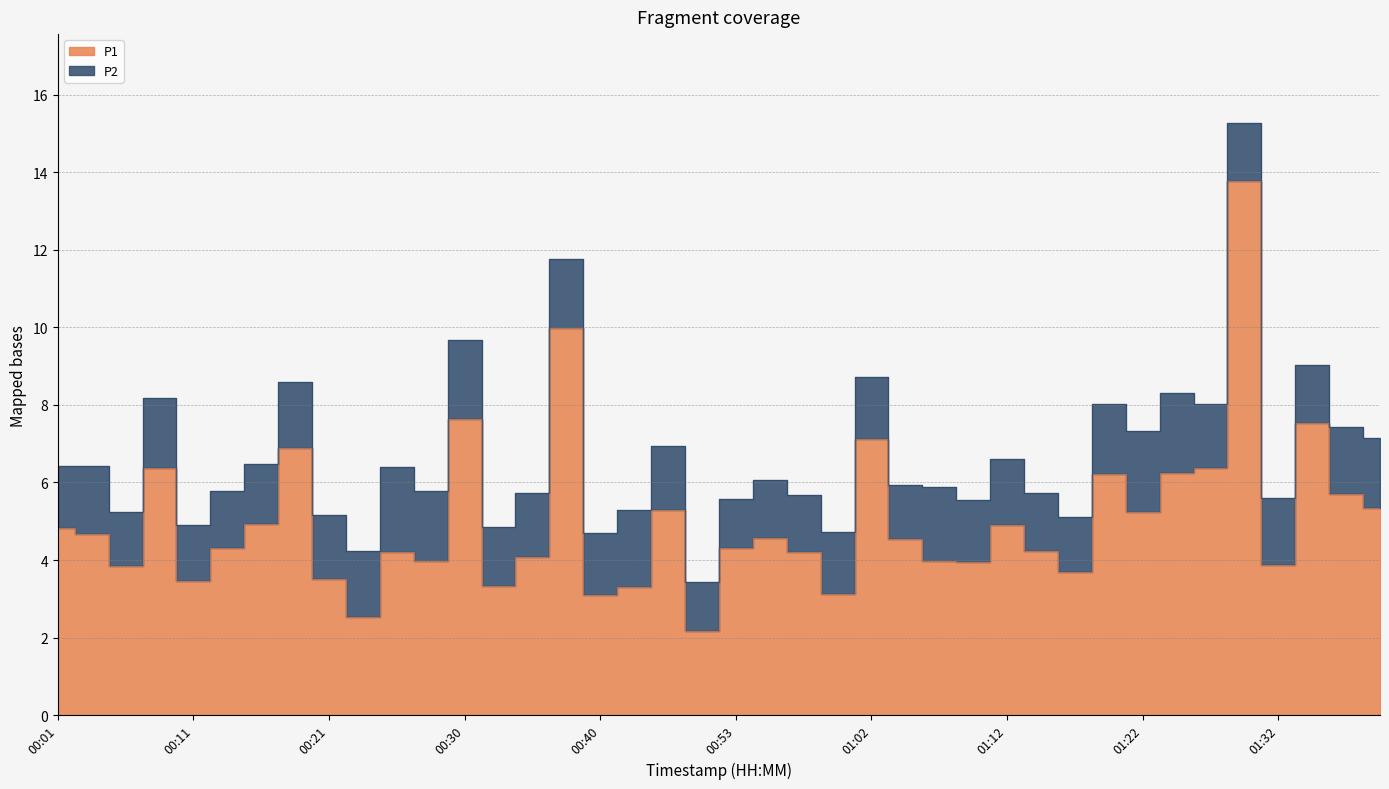

Reading left to right, extract all data points from this chart.

4.8	4.7	3.9	6.4	3.5	4.3	4.9	6.9	3.5	2.5	4.2	4.0	7.6	3.3	4.1	10.0	3.1	3.3	5.3	2.2	4.3	4.6	4.2	3.1	7.1	4.5	4.0	4.0	4.9	4.2	3.7	6.2	5.2	6.2	6.4	13.8	3.9	7.5	5.7	5.3